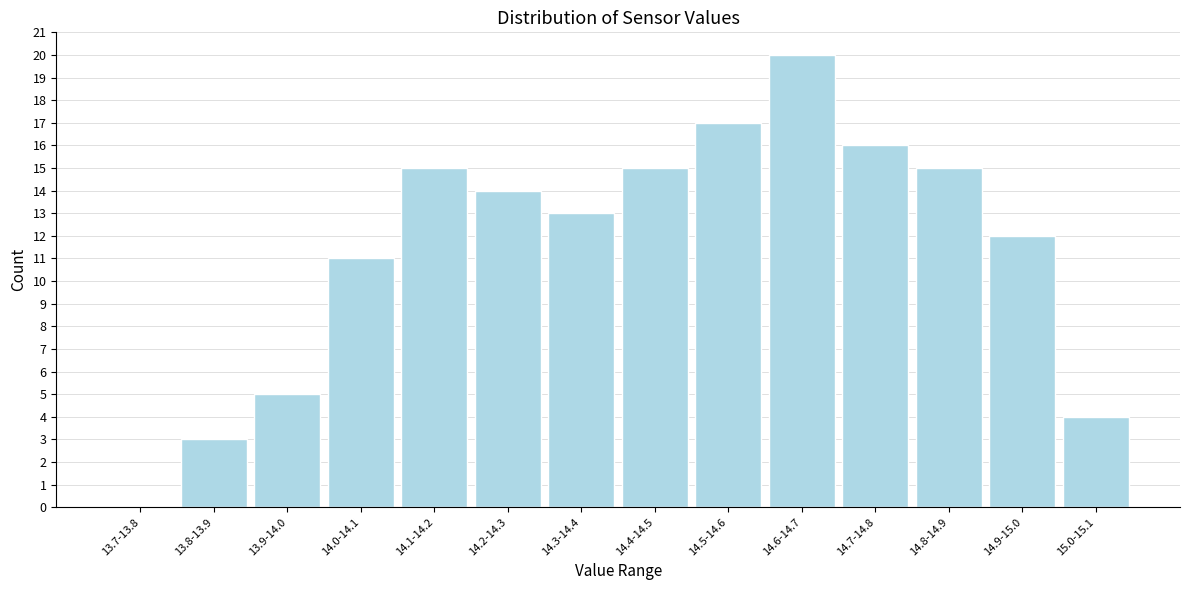

Reading right to left, what are all the values shown in this chart?

15.0-15.1=4	14.9-15.0=12	14.8-14.9=15	14.7-14.8=16	14.6-14.7=20	14.5-14.6=17	14.4-14.5=15	14.3-14.4=13	14.2-14.3=14	14.1-14.2=15	14.0-14.1=11	13.9-14.0=5	13.8-13.9=3	13.7-13.8=0